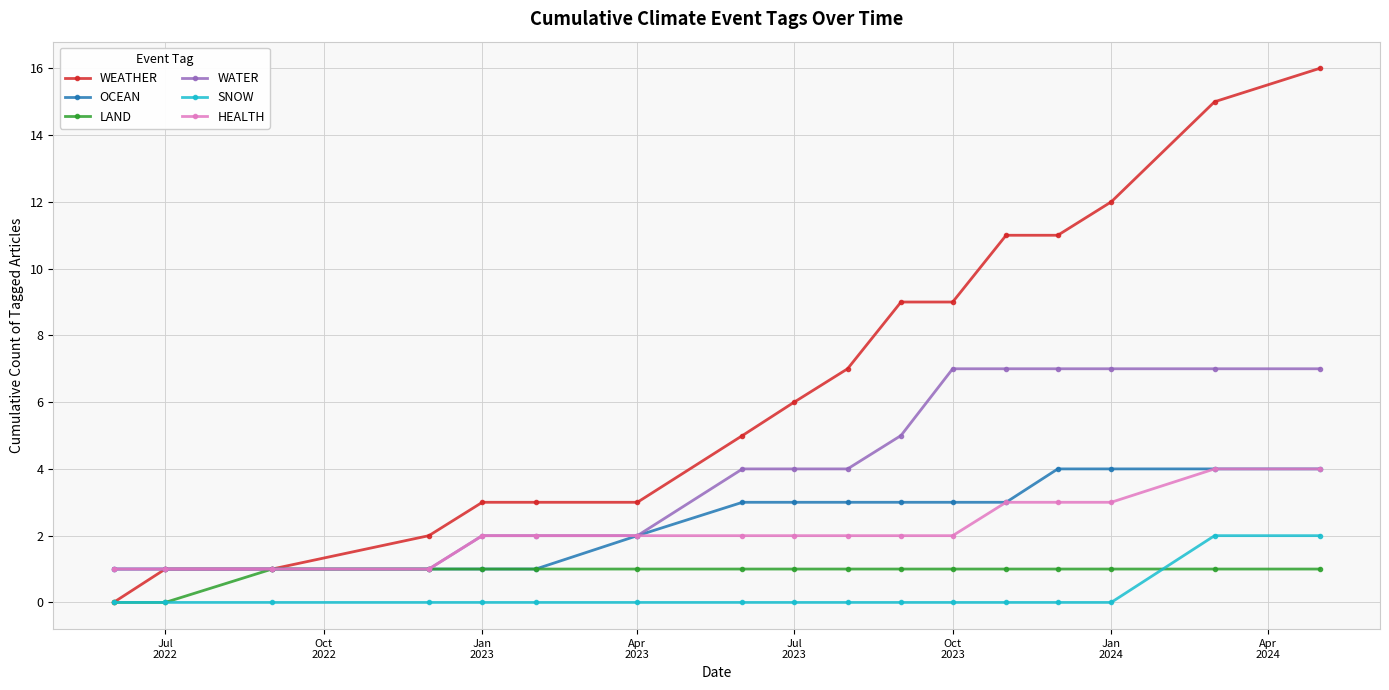

Which series has the largest total across all categories?

WEATHER